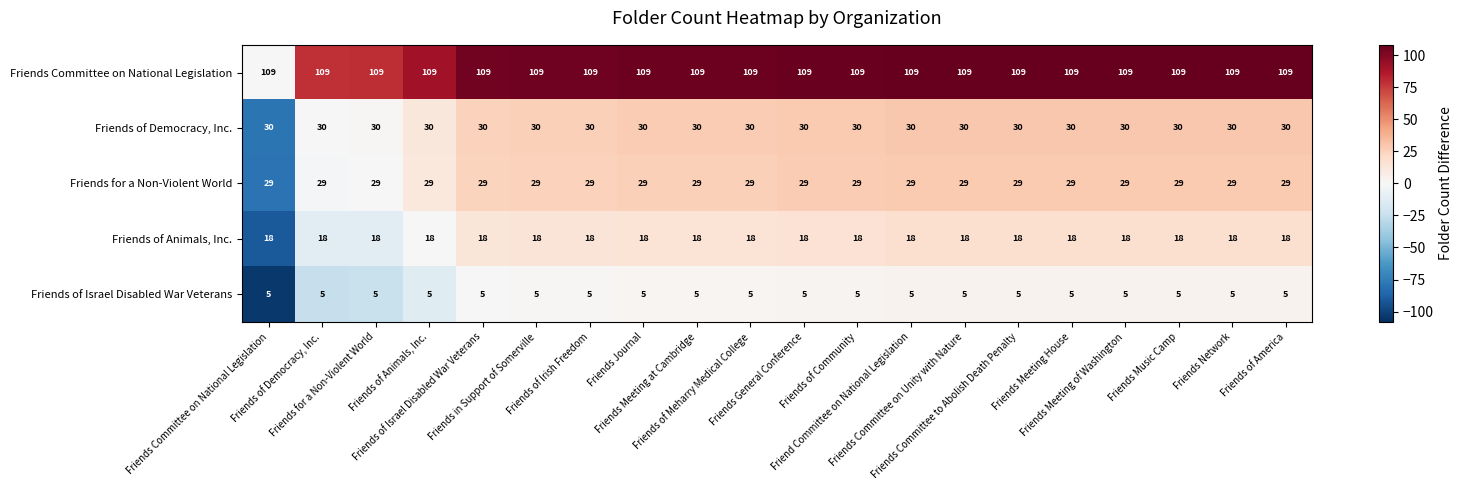

How many distinct data groups are displayed?

5